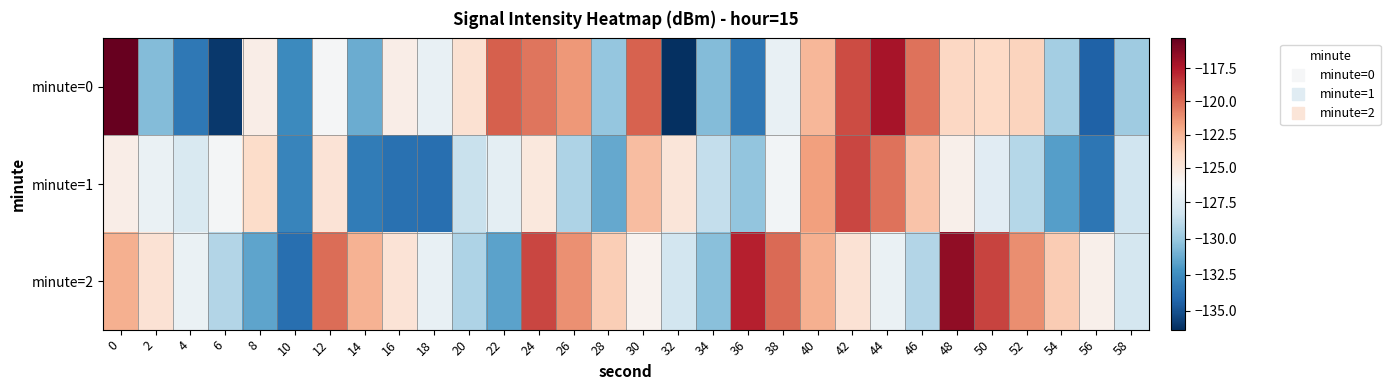

What is the greatest value displayed?

-115.3